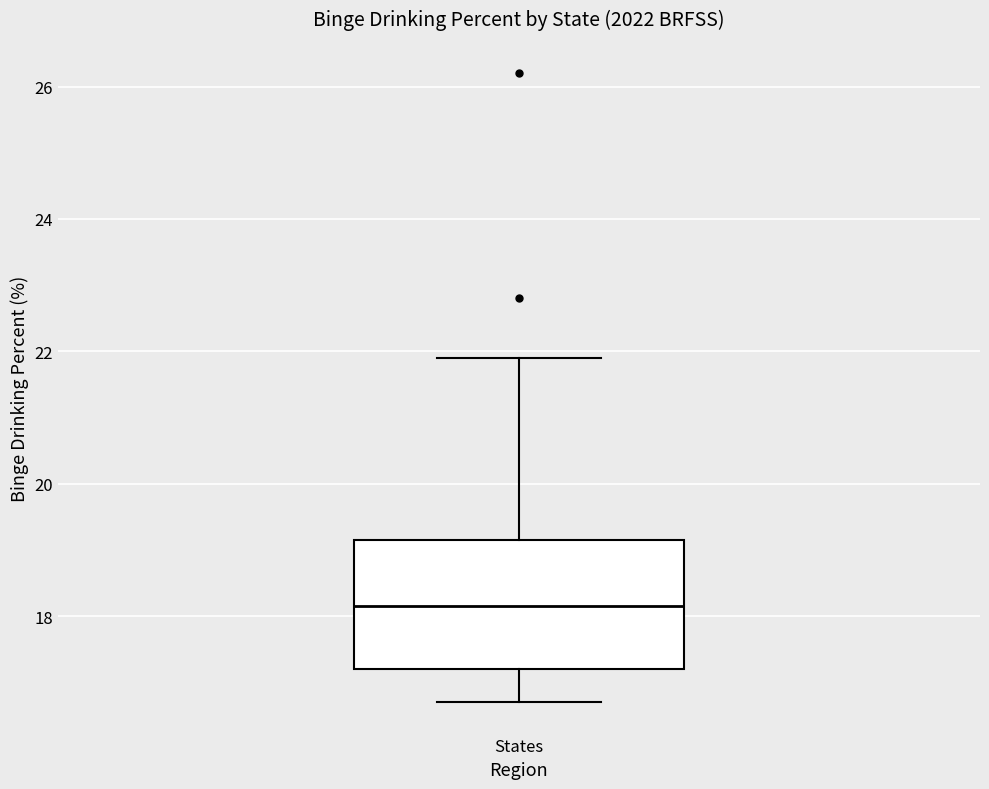

Where does the median line of the box for States sit on the y-axis? The values are not printed on the chart, so give them approximately, as read against the axis.

18.2